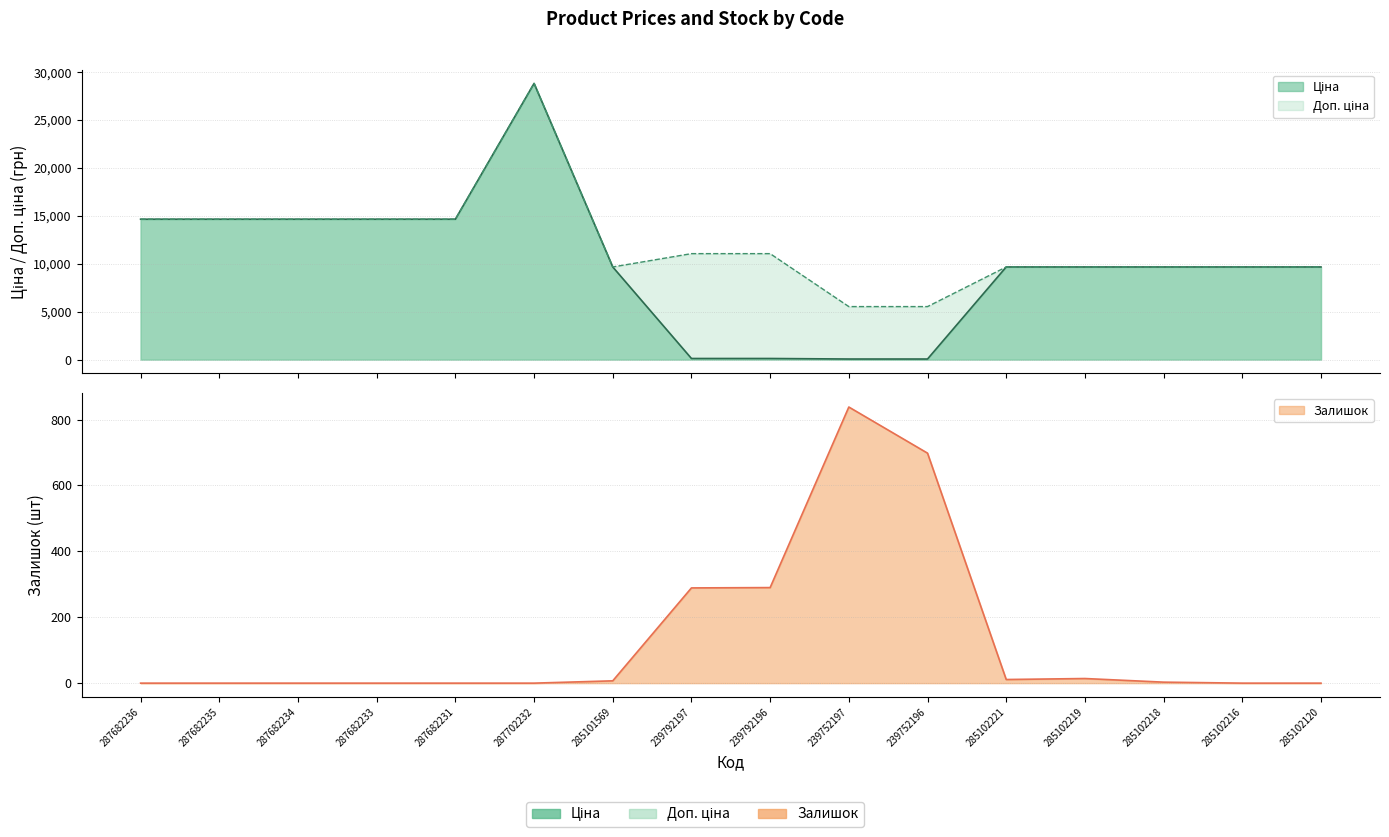

Count the number of categories in the chart.

16